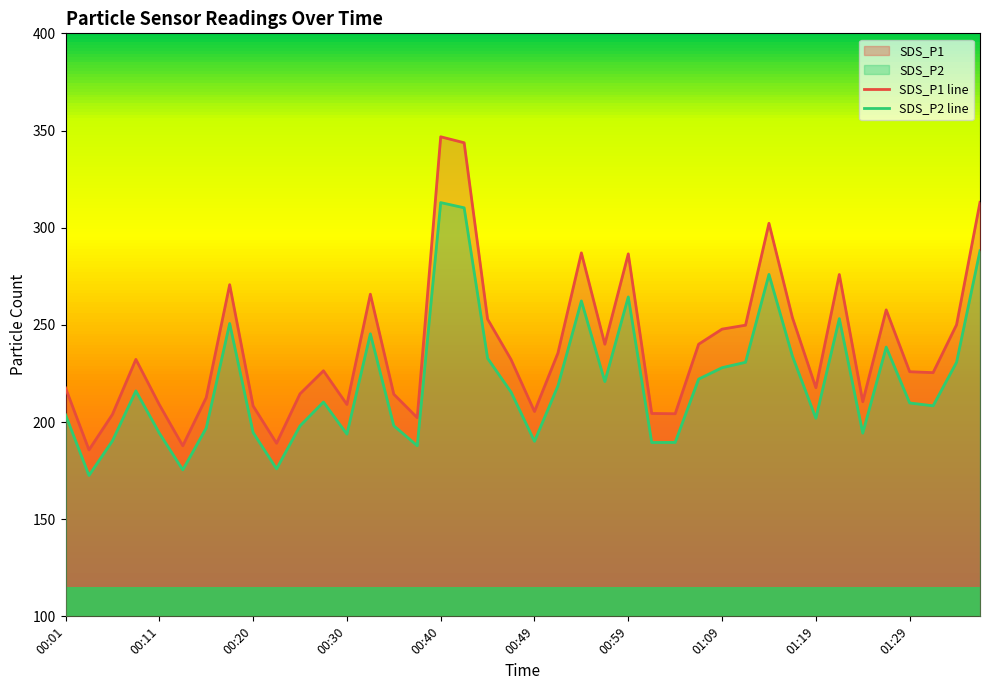

What is the maximum value shown in the chart?

346.8